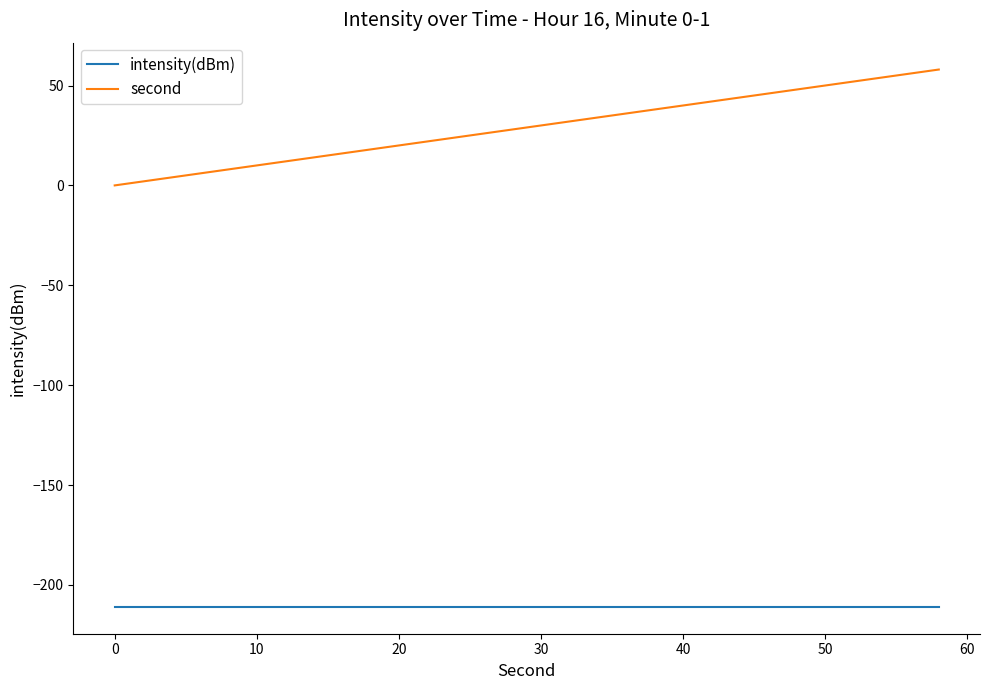

Which series has the widest spread of values?

second